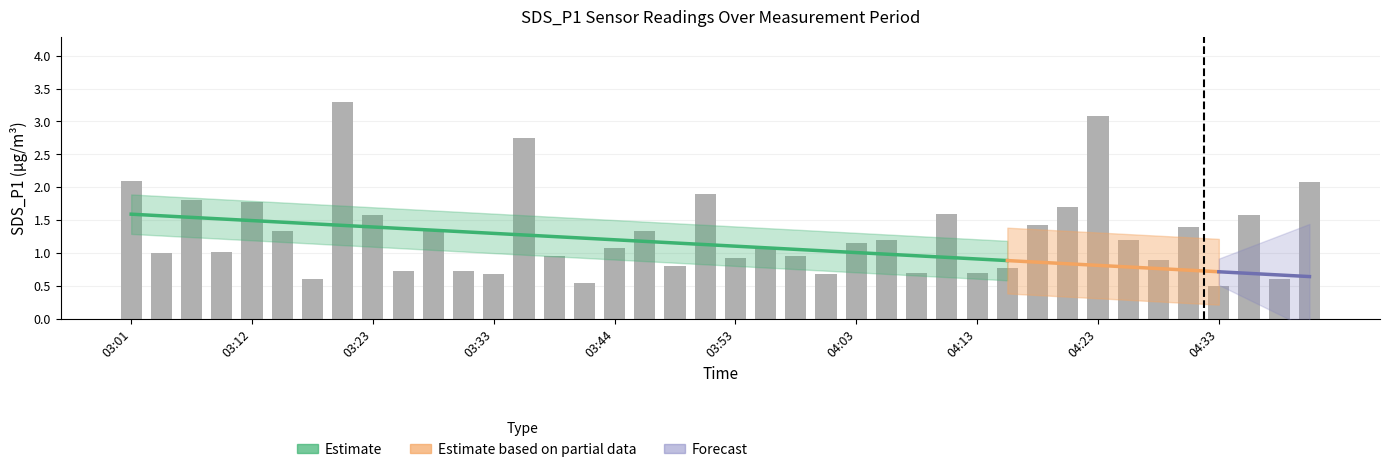

What is the value of the 36th bar from the left?

1.4